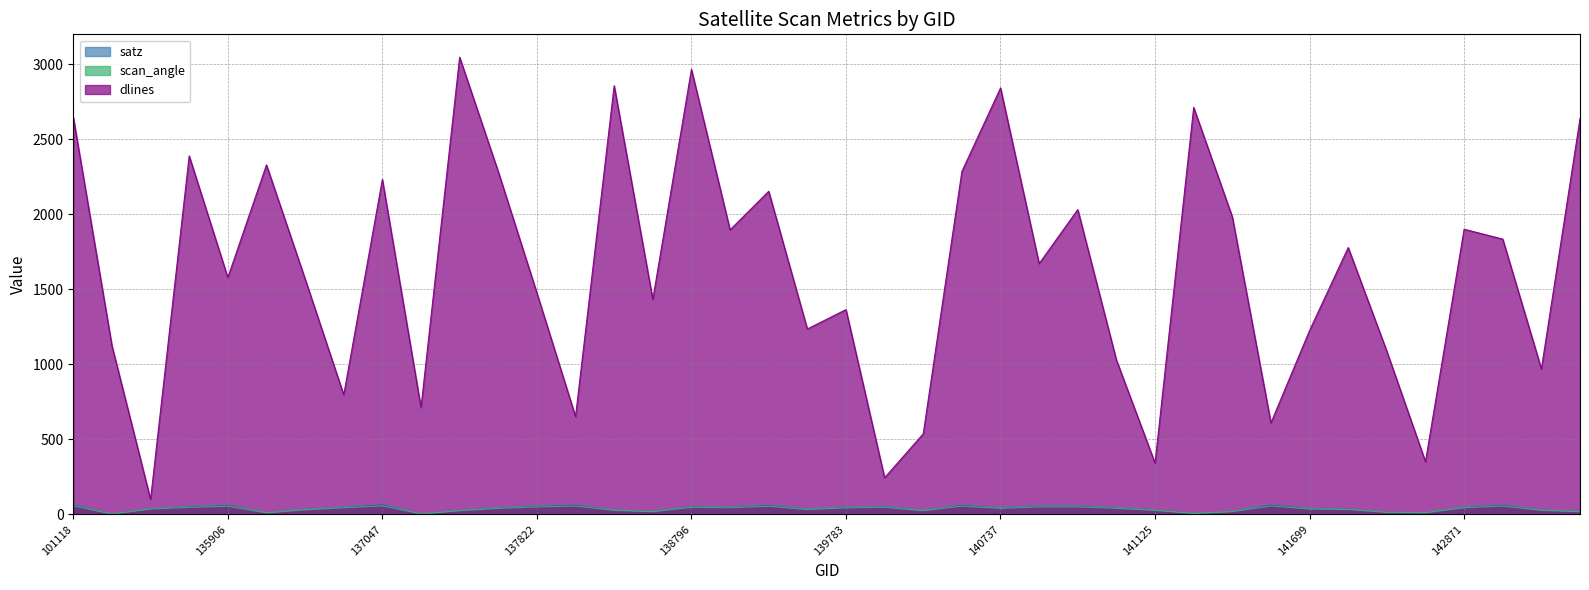

How many data points in satz are less than 46?

20